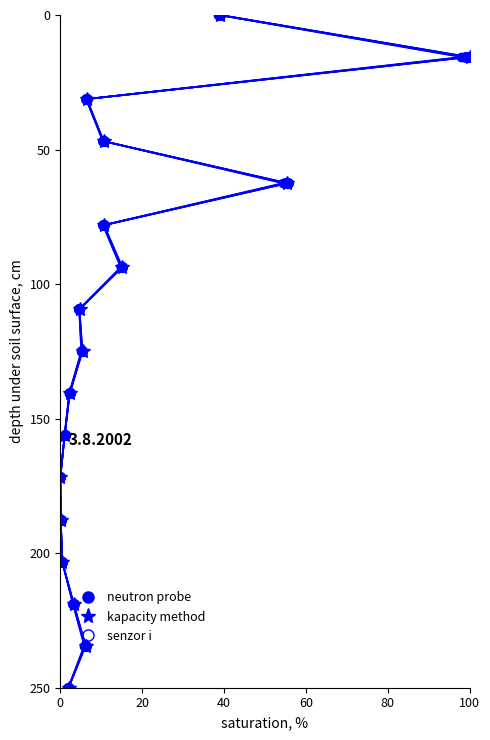

Does the chart have visible grid lines?

No